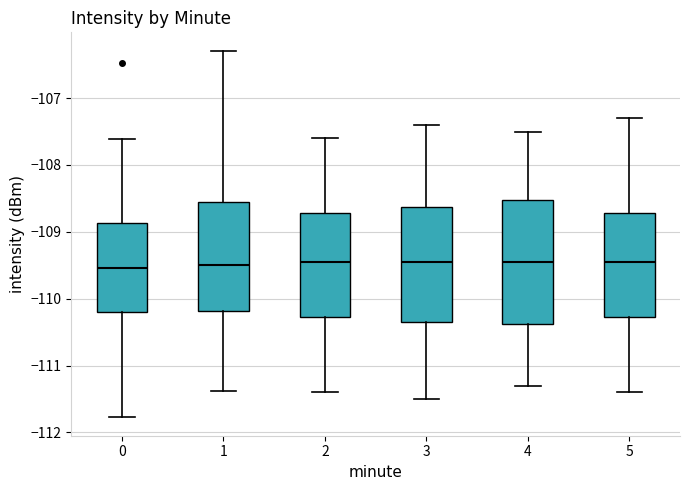

Which box is the tallest, from its lower edge to its upper edge?

4